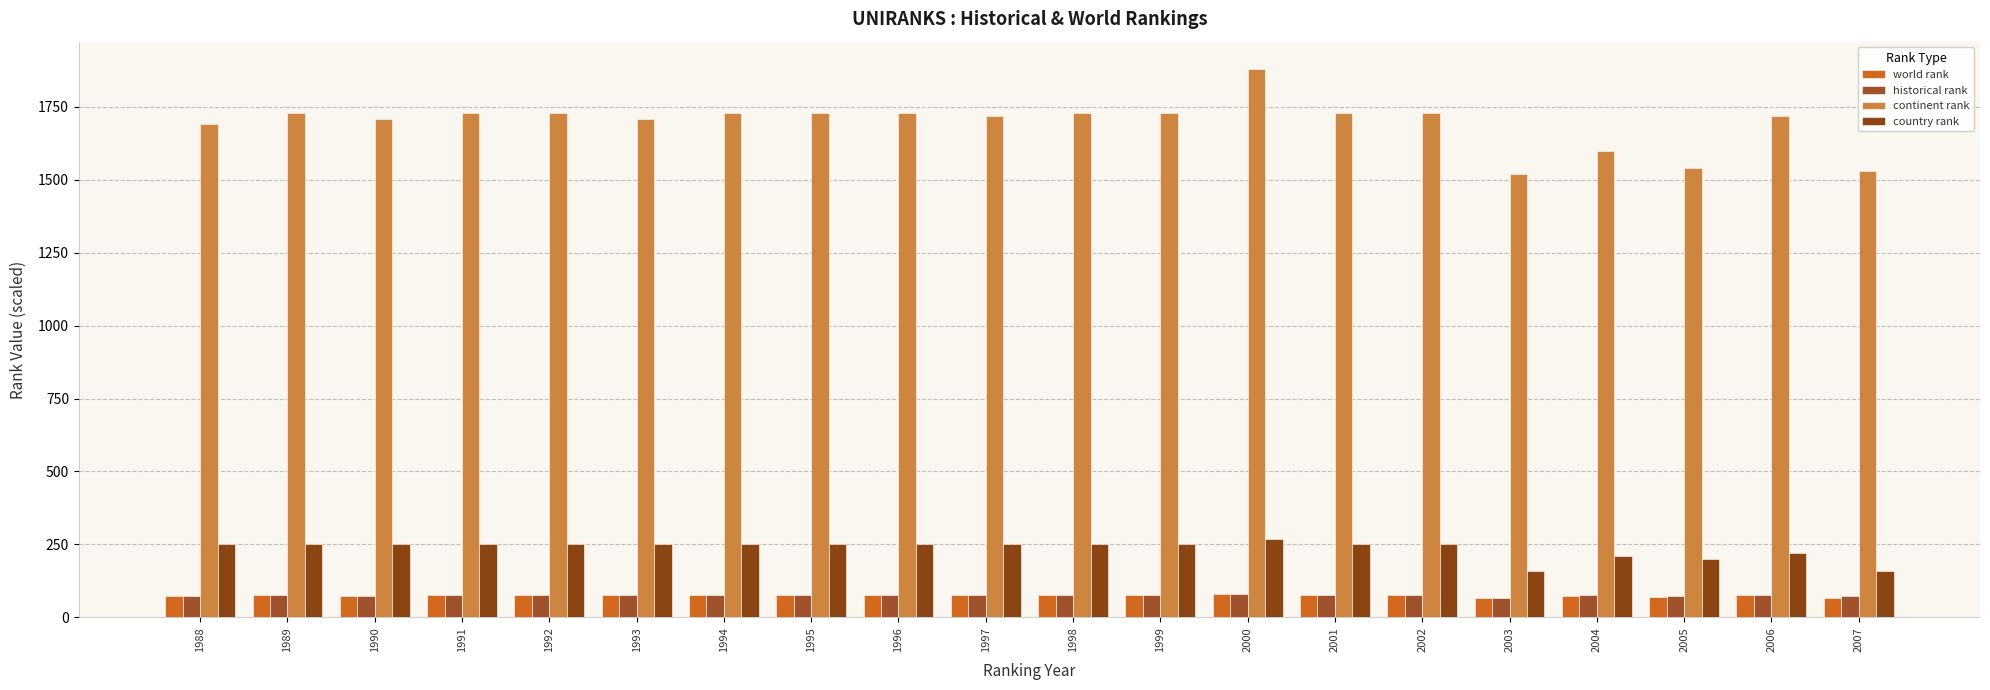

Which series has the largest range (max minus min)?

continent rank